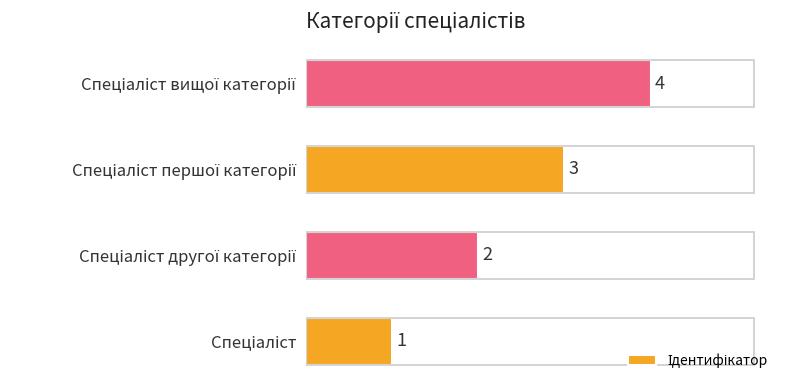

What is the difference between the maximum and minimum values?

3